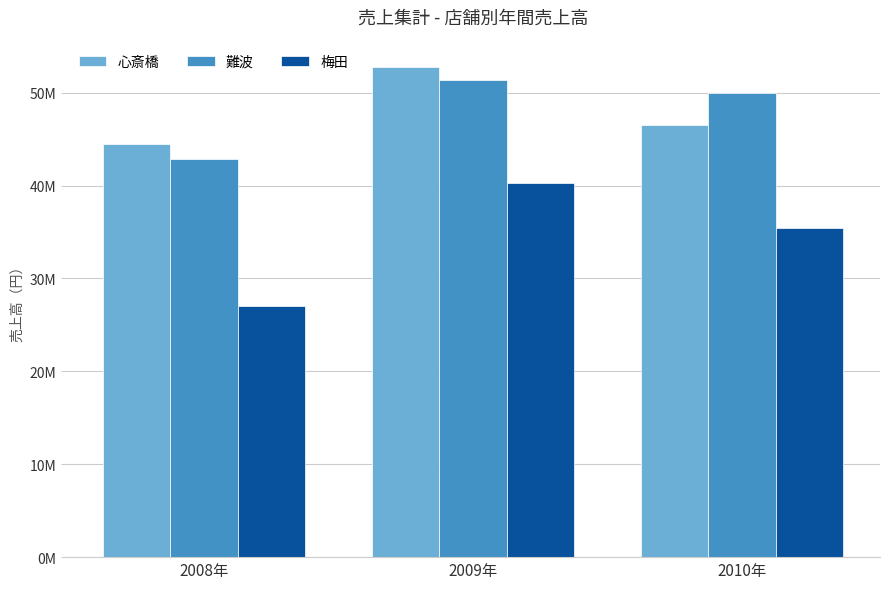

Are the bars horizontal?

No